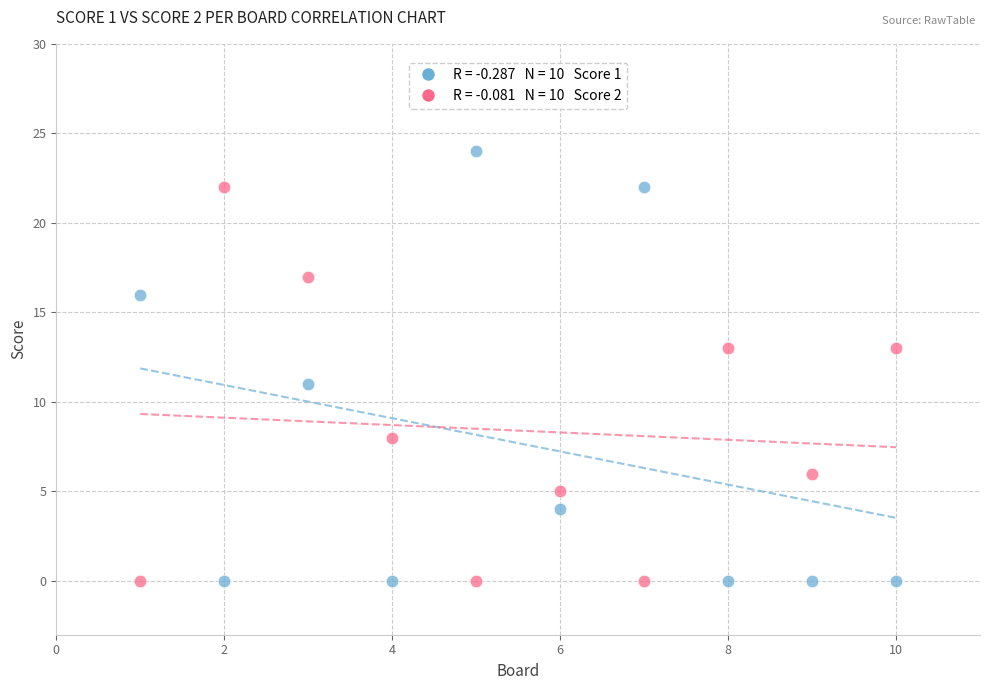

Across all data points, what is the range of Y values (max minus min)?

24